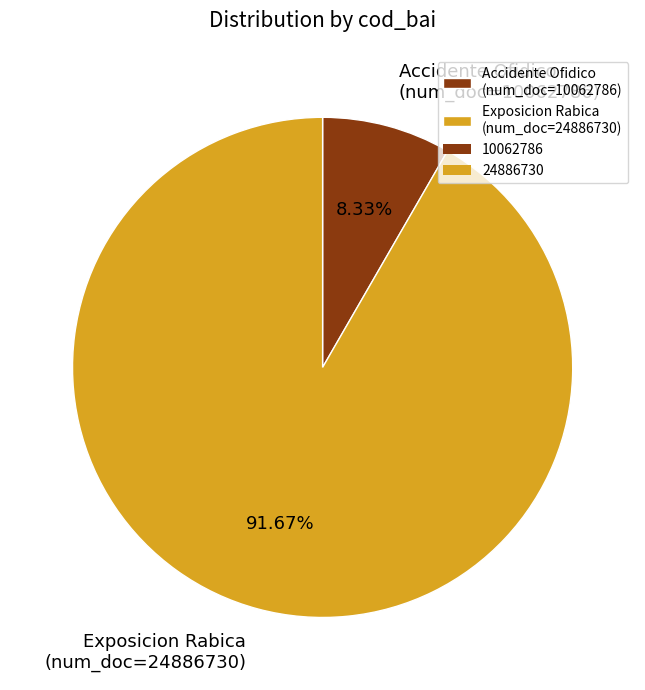

Rank the categories by value from highest to lowest.

Exposicion Rabica (num_doc=24886730), Accidente Ofidico (num_doc=10062786)